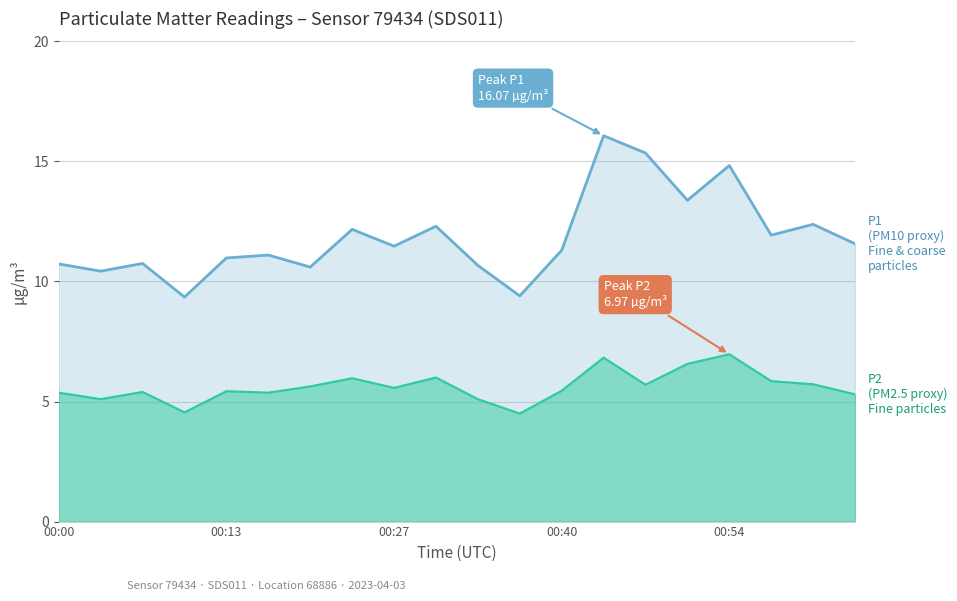

Where is the first local minimum for P2?

00:03